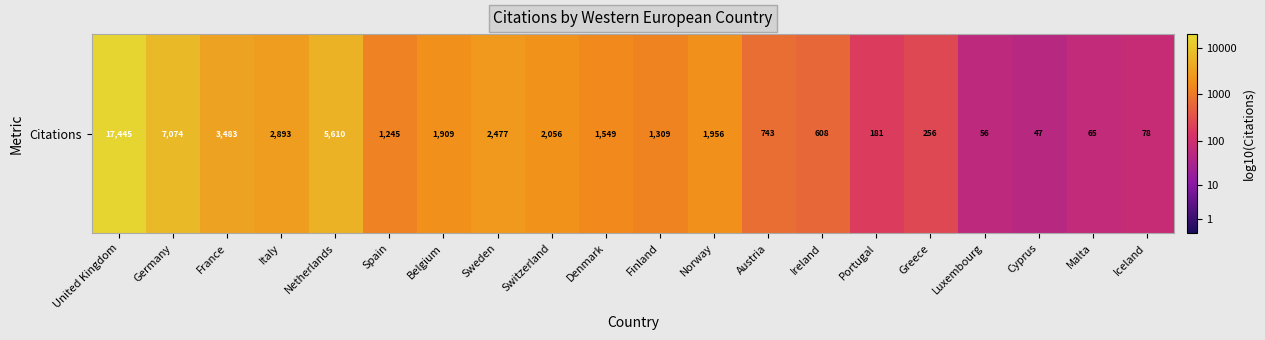

Rank the categories by value from highest to lowest.

United Kingdom, Germany, Netherlands, France, Italy, Sweden, Switzerland, Norway, Belgium, Denmark, Finland, Spain, Austria, Ireland, Greece, Portugal, Iceland, Malta, Luxembourg, Cyprus